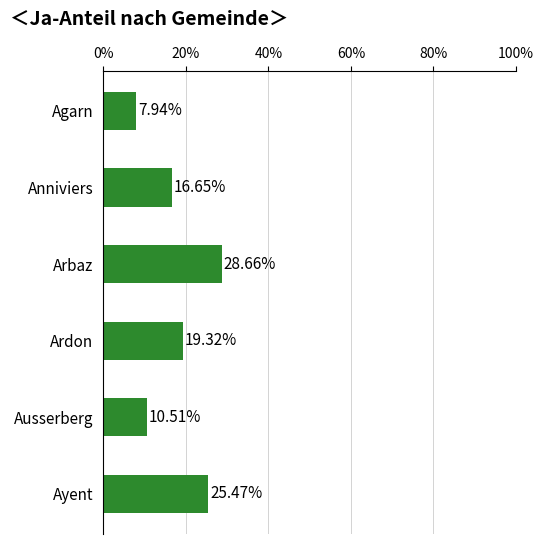

Does the chart contain stacked bars?

No